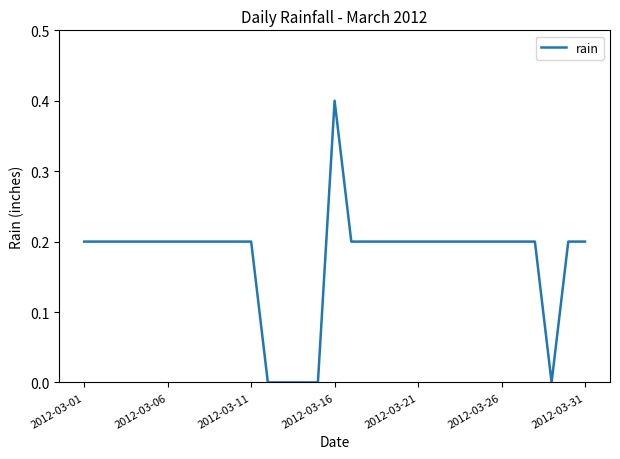

What is the difference between the maximum and minimum values?

0.4